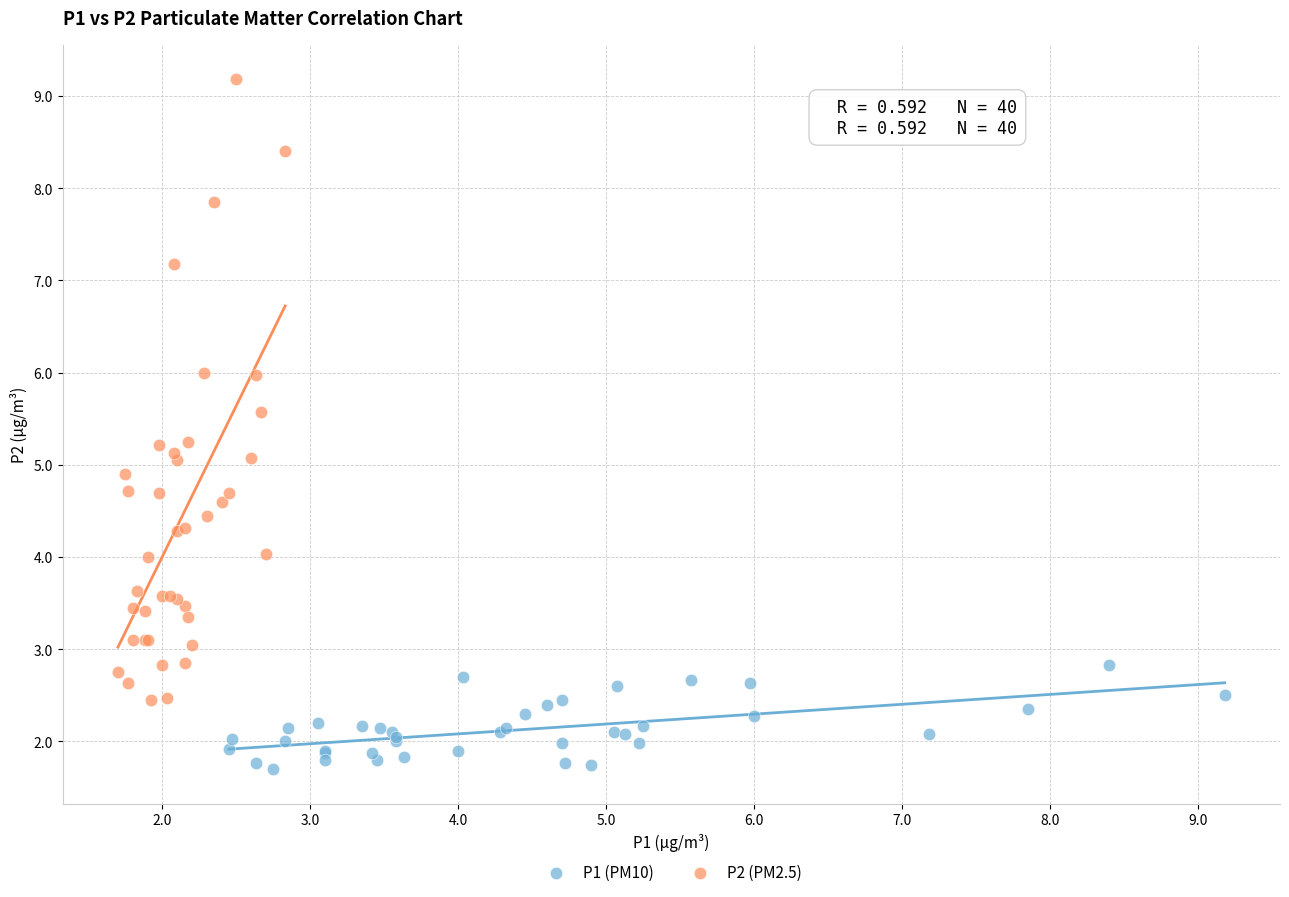

Which series reaches the maximum Y coordinate?

P2 (PM2.5)